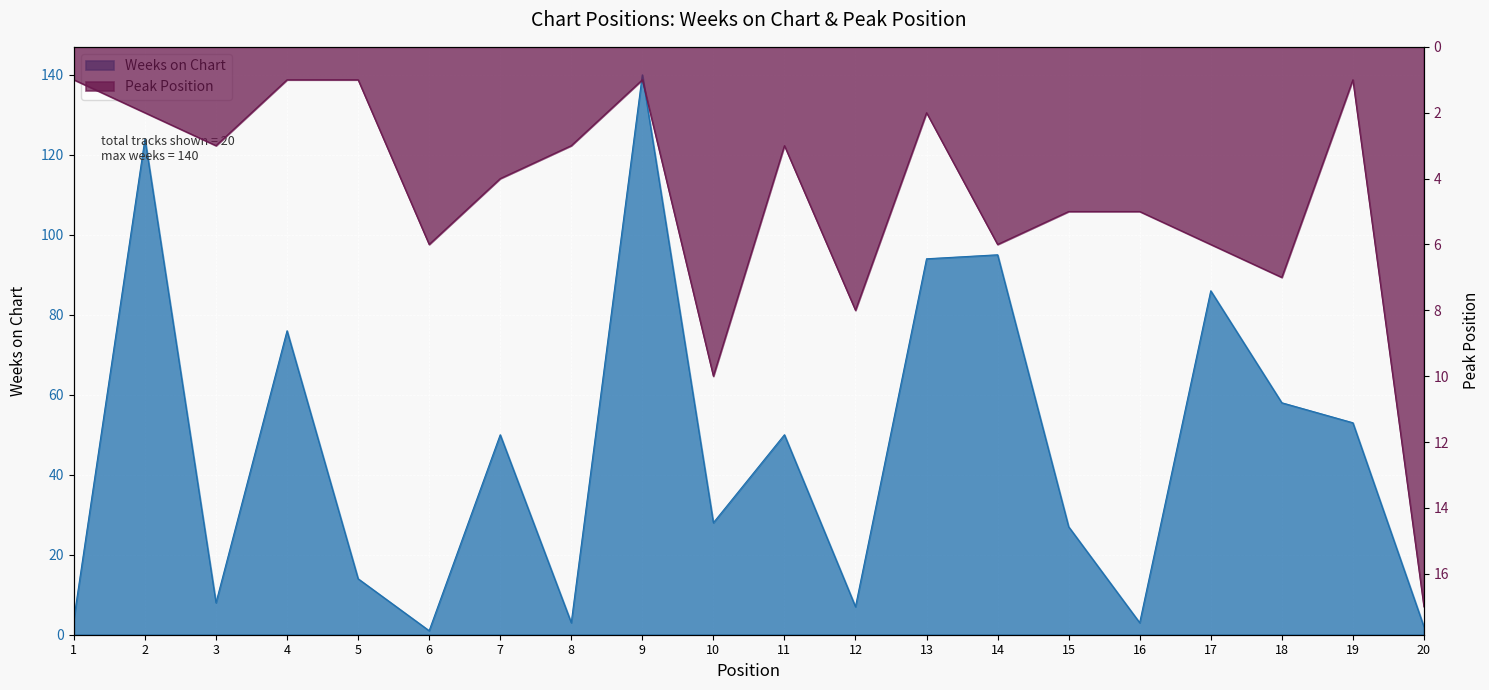

What is the difference between the maximum and minimum values in the Weeks on Chart series?

139